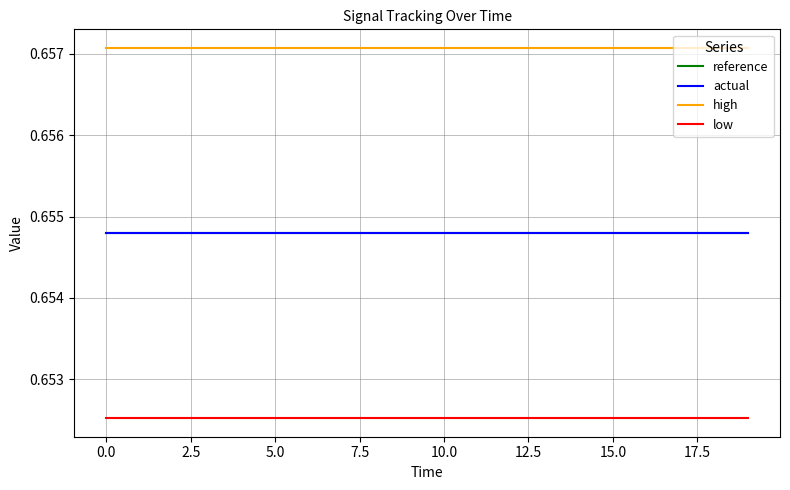

True or false: high and reference cross at least once.

False